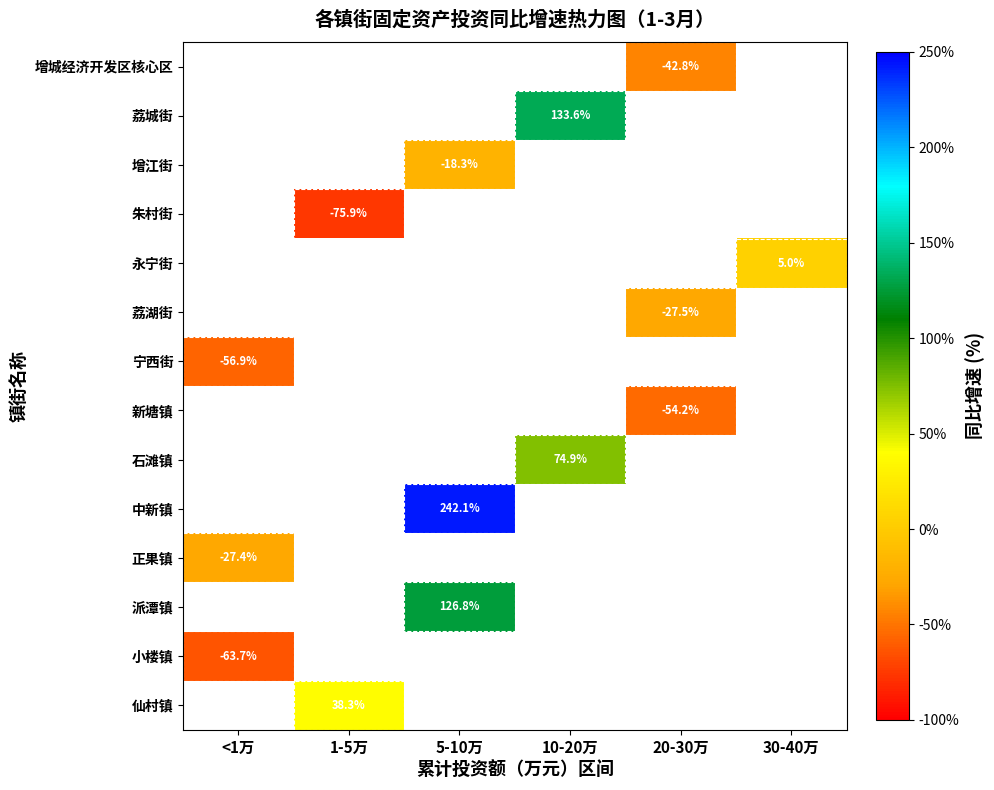

Between 1-5万 and 5-10万, which is larger?

5-10万